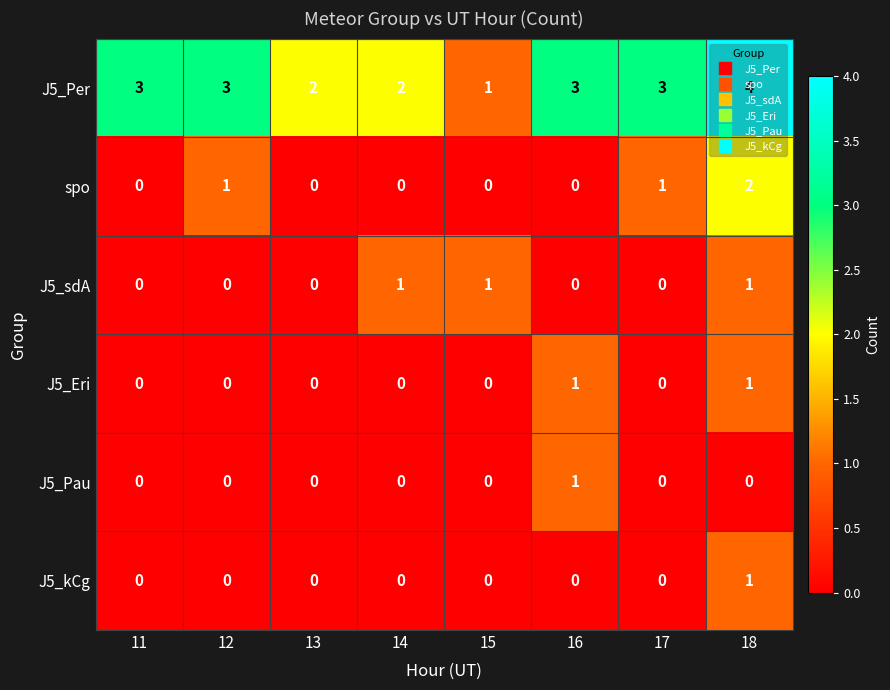

Is it true that J5_Pau equals 0 at 15?

True